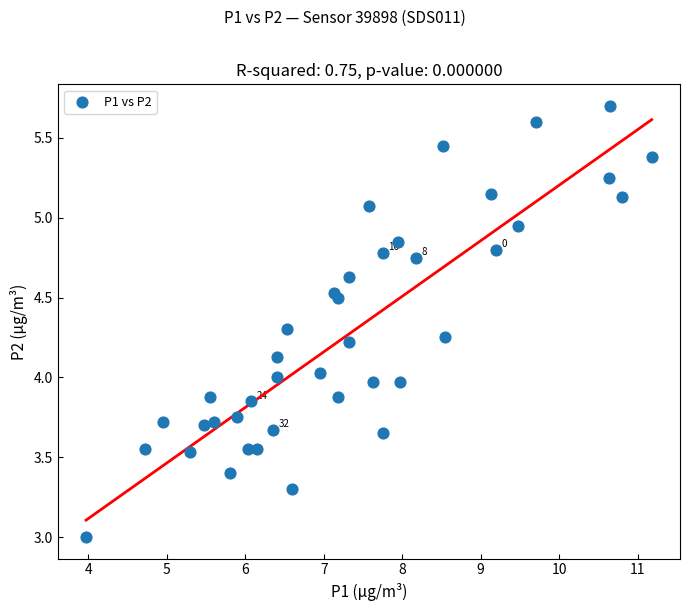

What is the range of X values (max minus min)?

7.2